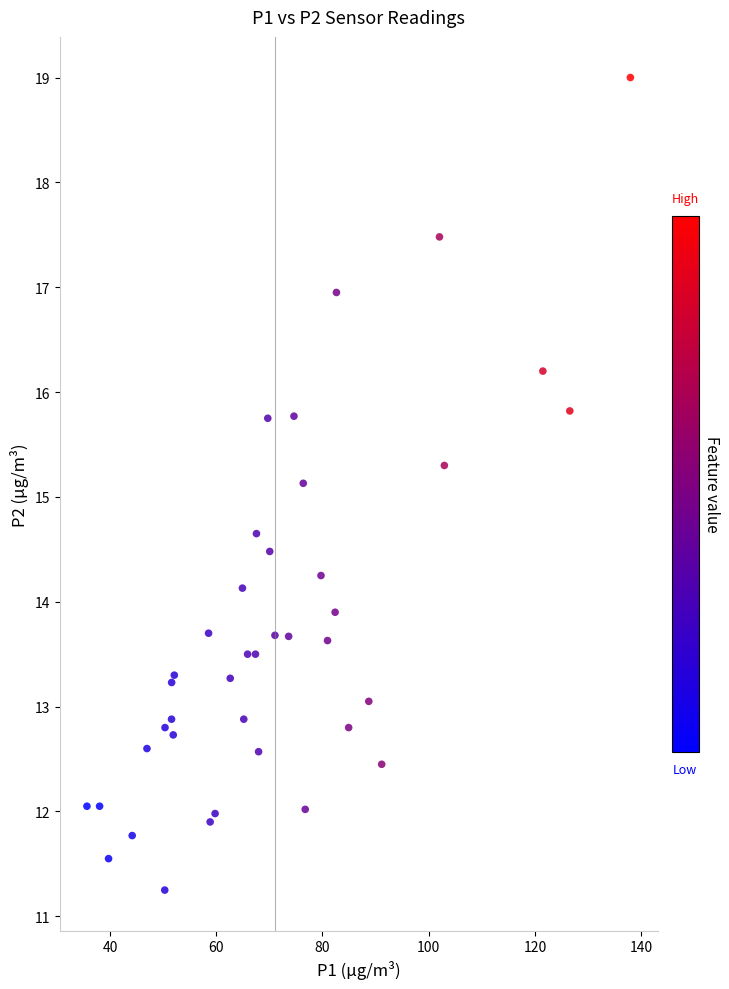

What Y value in the scatter plot is closest to 15?

15.1